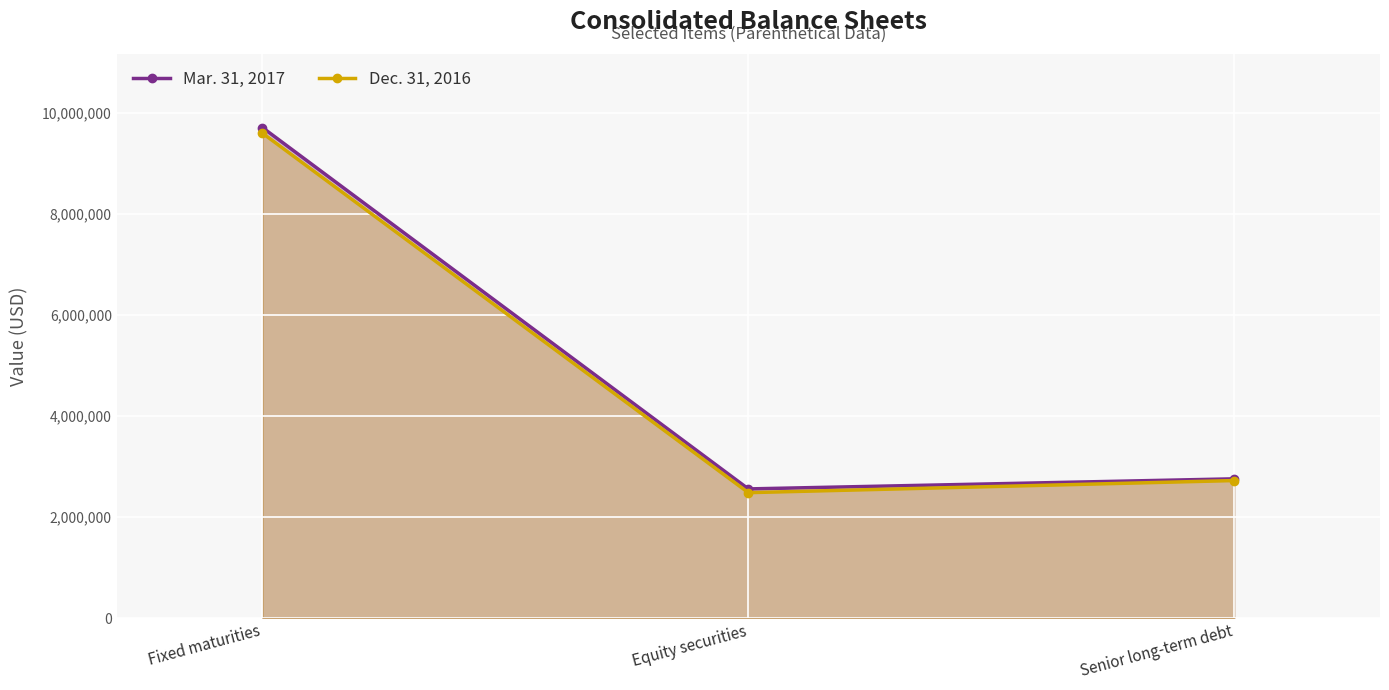

What is the value of the Dec. 31, 2016 point at the 3rd from the left?

2721000